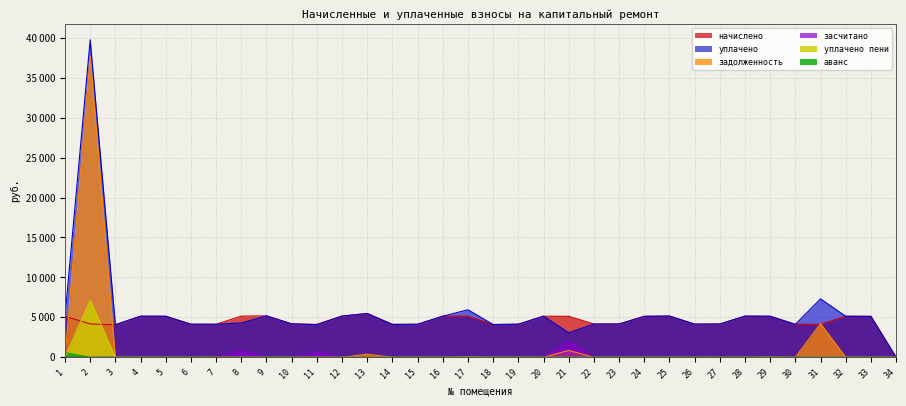

Is it true that начислено equals 4164.8 at 23?

True